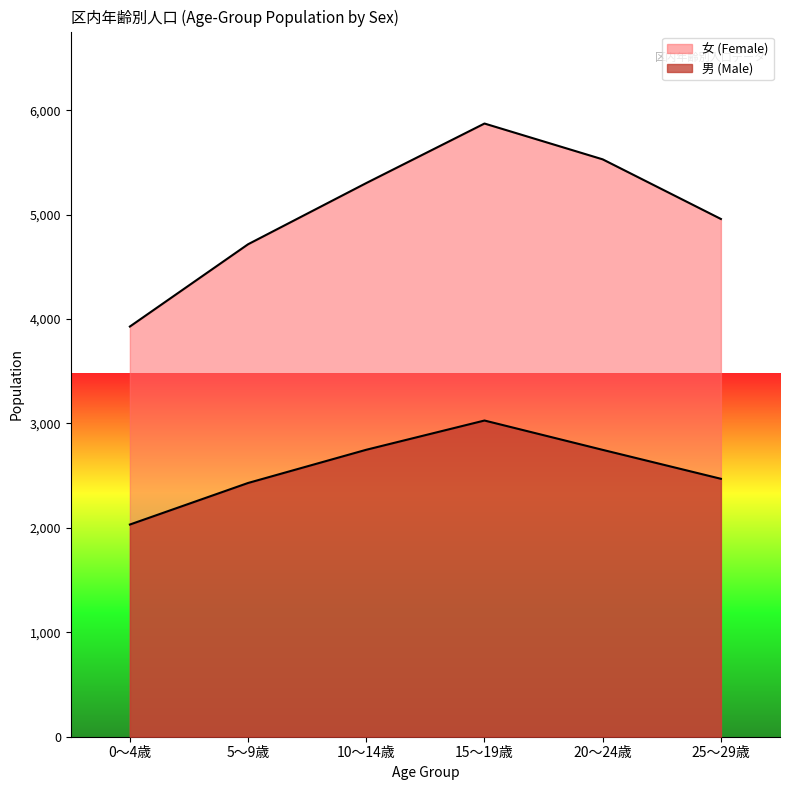

What is the total value across all series at 20～24歳?

8276